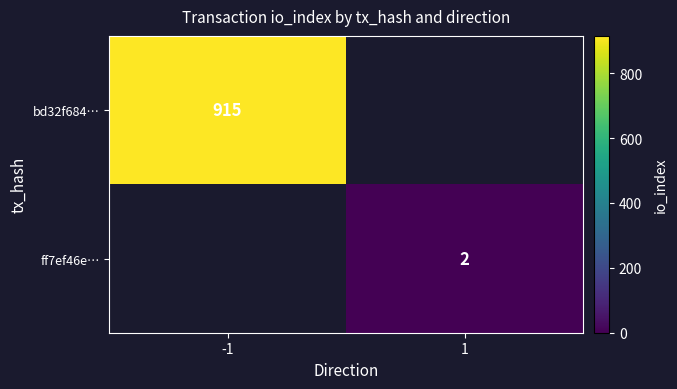

At how many categories does at least one series exceed 575?

1